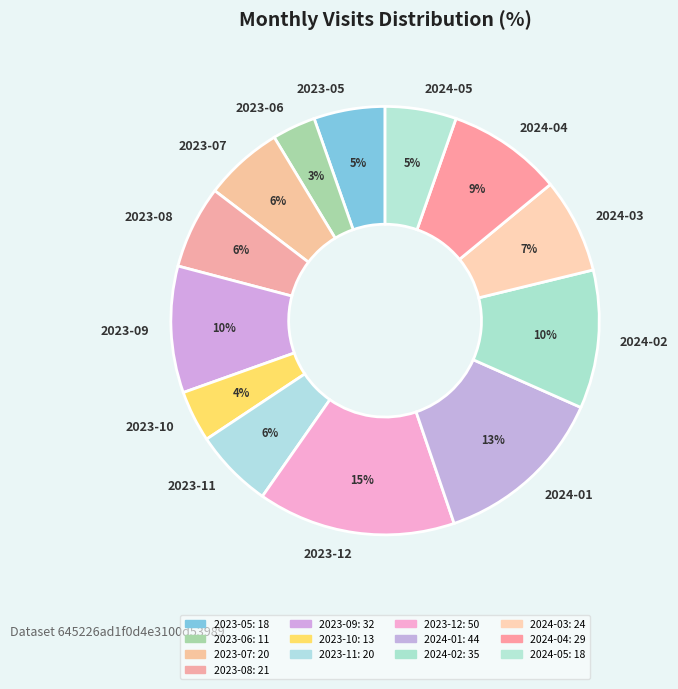

Count the number of slices in the pie.

13